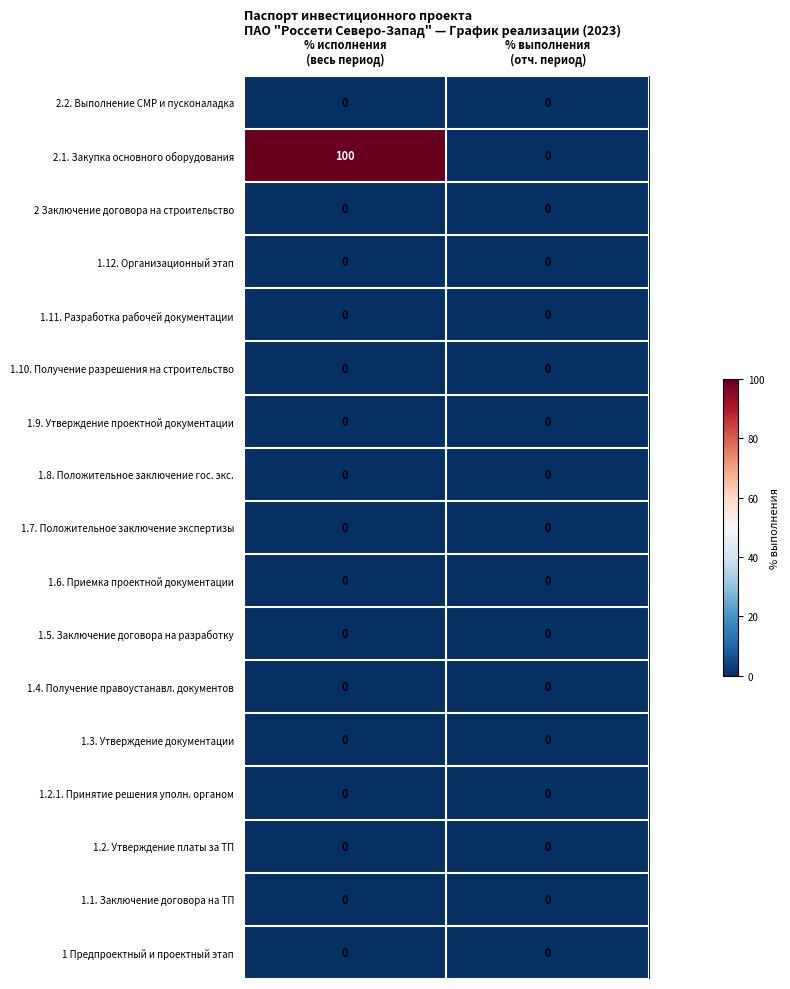

At which category is the sum across all series the highest?

% исполнения
(весь период)